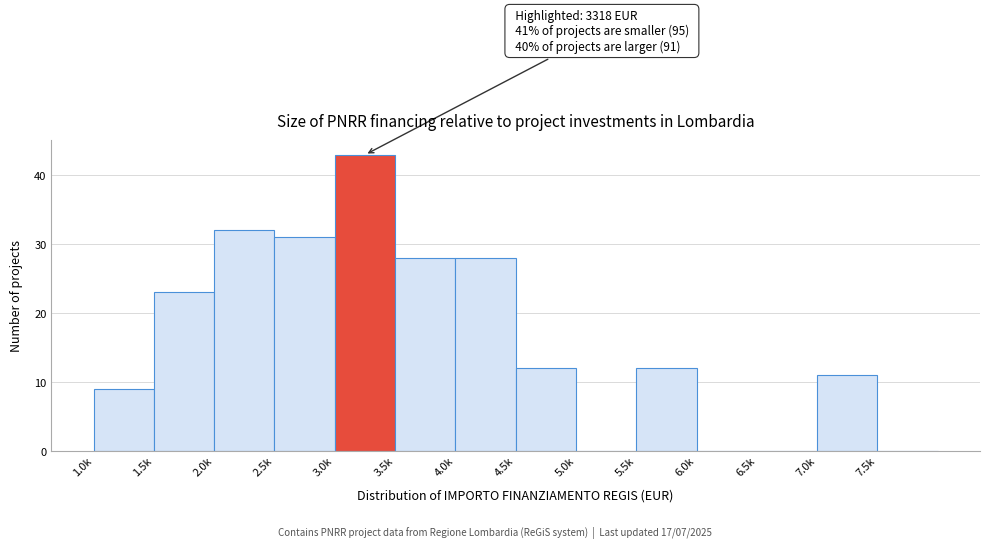

Reading left to right, list all the values displayed in this chart.

1.0k=9	1.5k=23	2.0k=32	2.5k=31	3.0k=43	3.5k=28	4.0k=28	4.5k=12	5.0k=0	5.5k=12	6.0k=0	6.5k=0	7.0k=11	7.5k=0